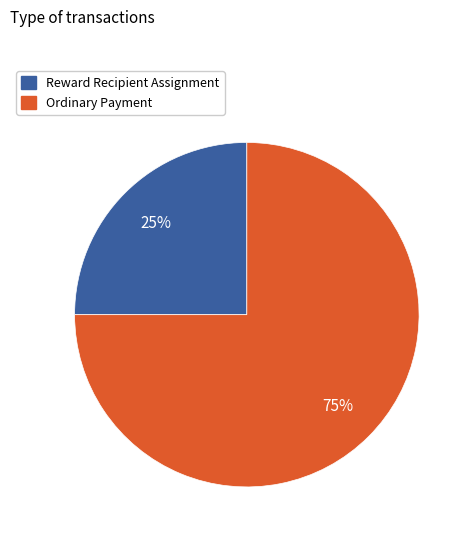

Which slice is the smallest?

Reward Recipient Assignment